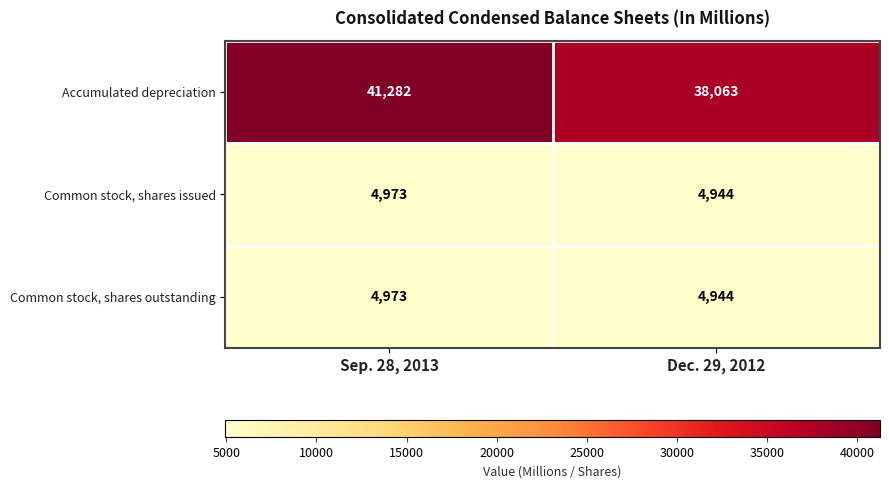

What is the difference between the highest and lowest values at Dec. 29, 2012?

33119